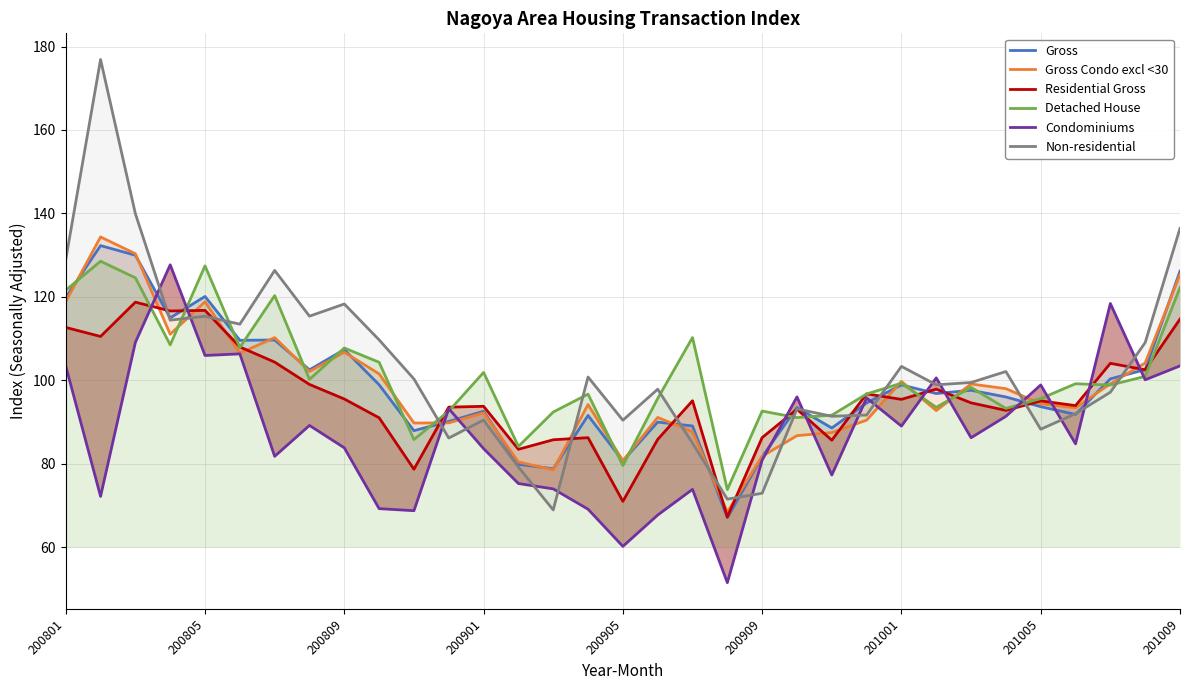

What is the value of the Condominiums point at the 22nd from the left?

96.0